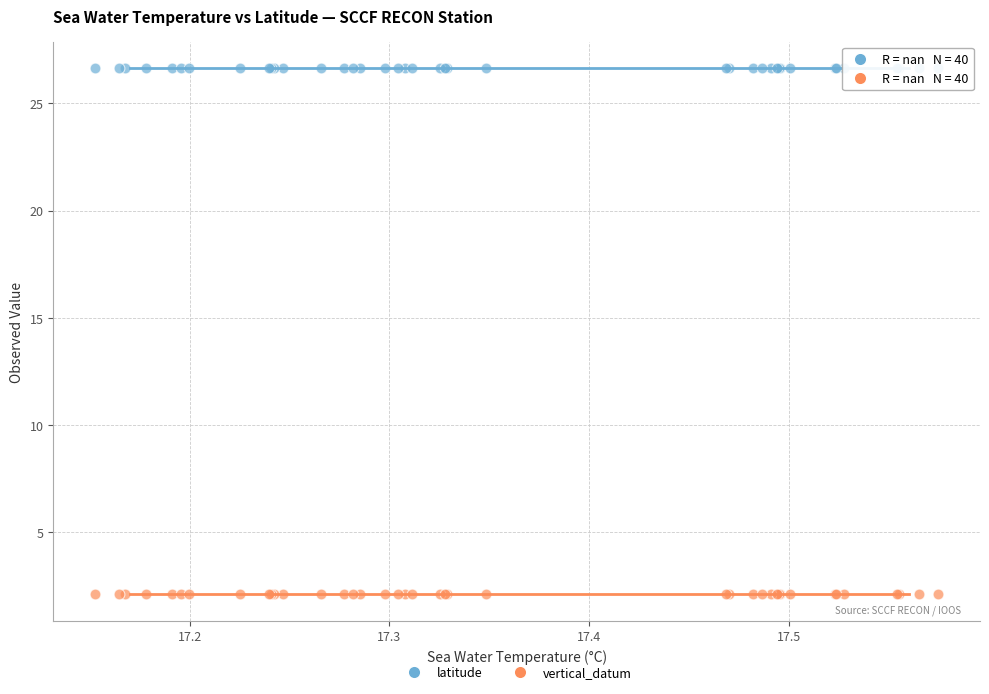

Which series reaches the maximum Y coordinate?

latitude